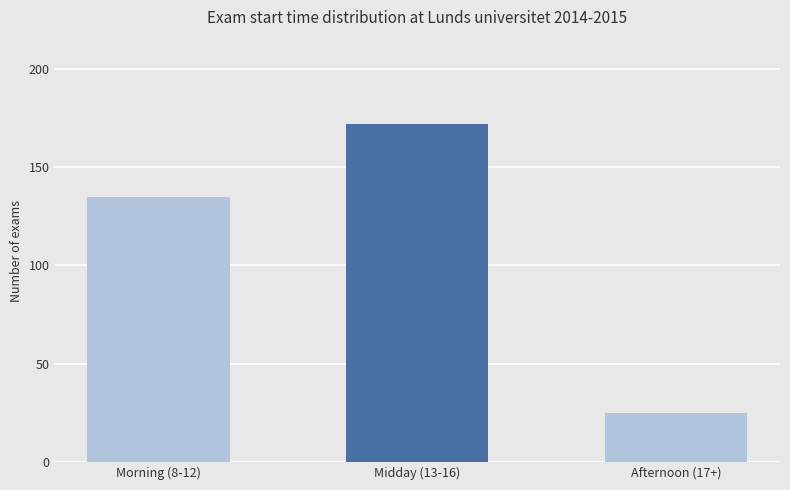

Is it true that the value at Afternoon (17+) is 25?

True